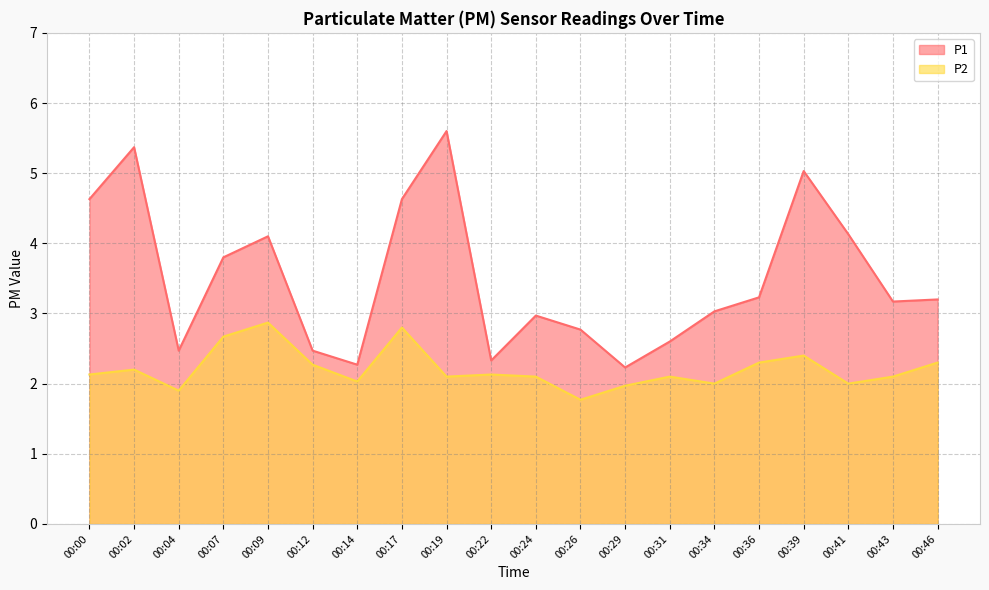

What is the difference between the highest and lowest values at 00:43?

1.1